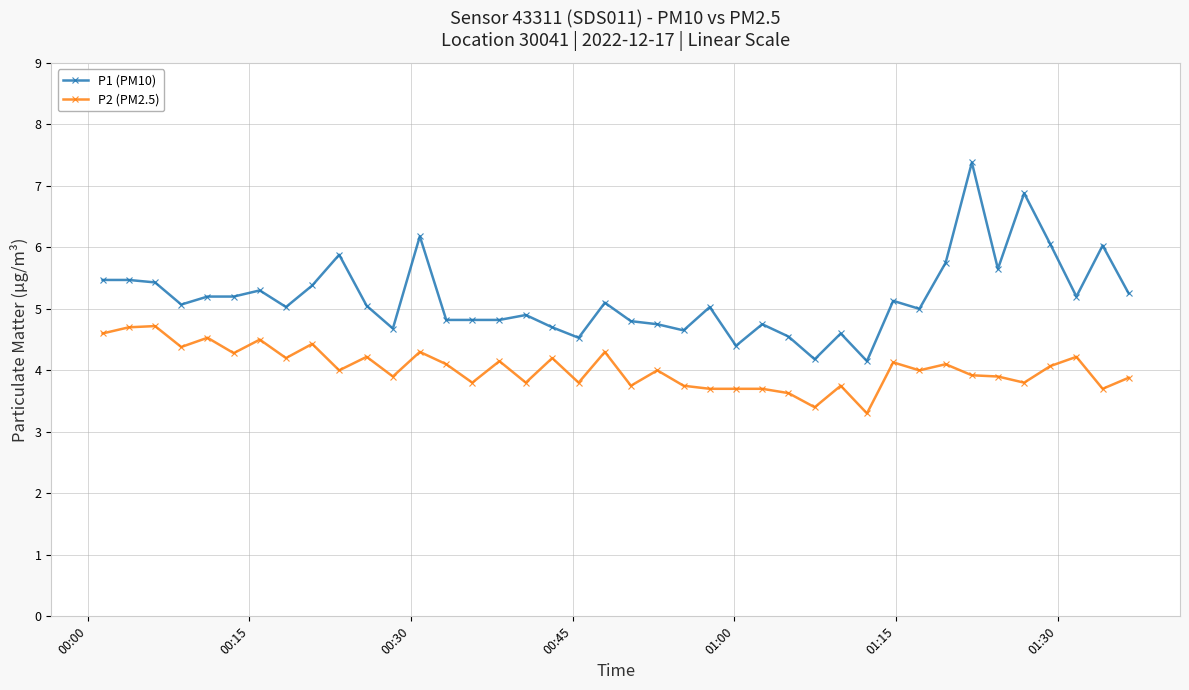

Which series has the largest range (max minus min)?

P1 (PM10)